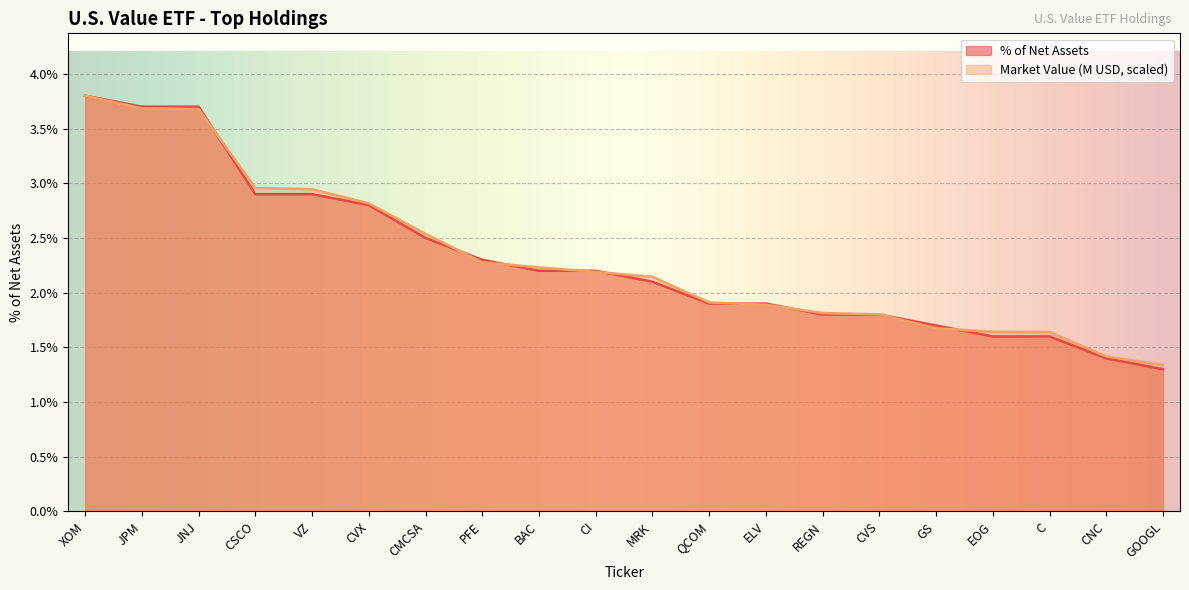

The value of % of Net Assets at ELV is 0.4. True or false?

False